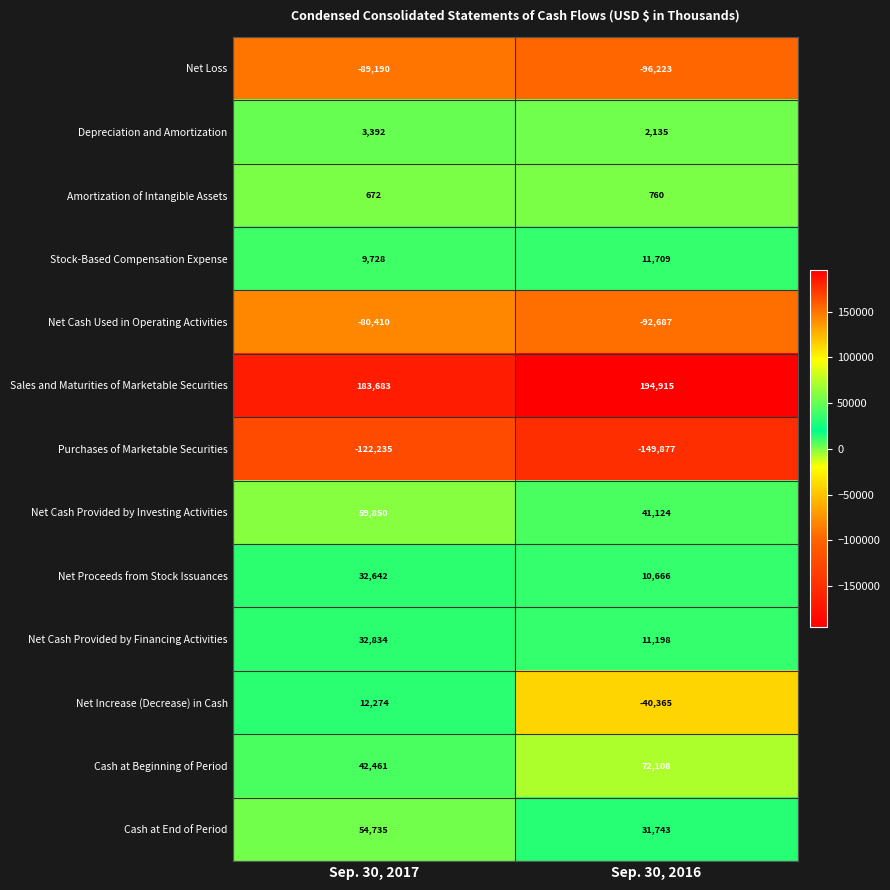

What is the highest value of the Purchases of Marketable Securities series?

-122235